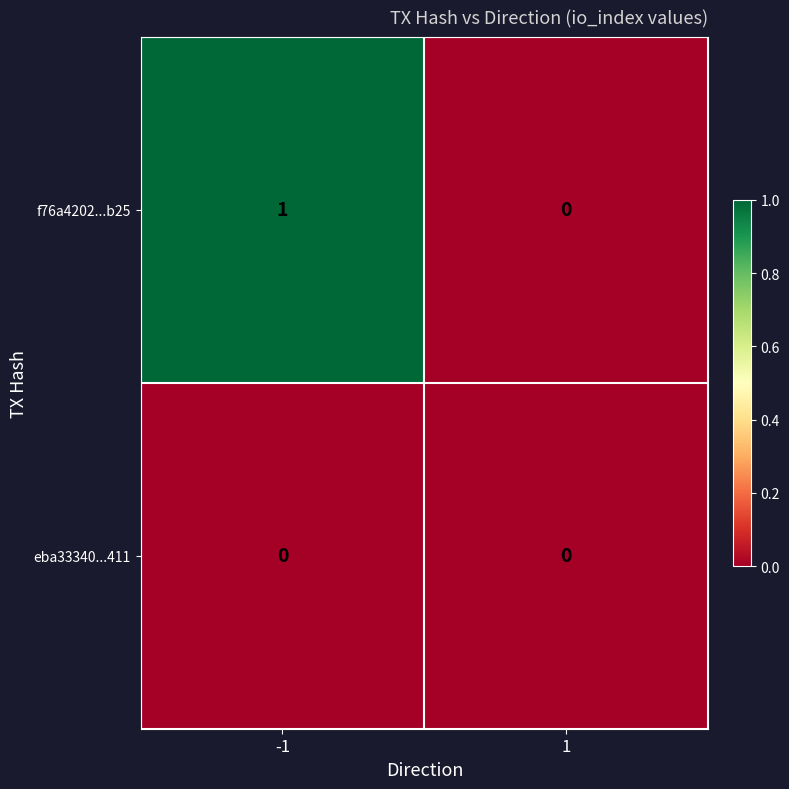

Between -1 and 1, which series saw the biggest shift?

f76a4202...b25